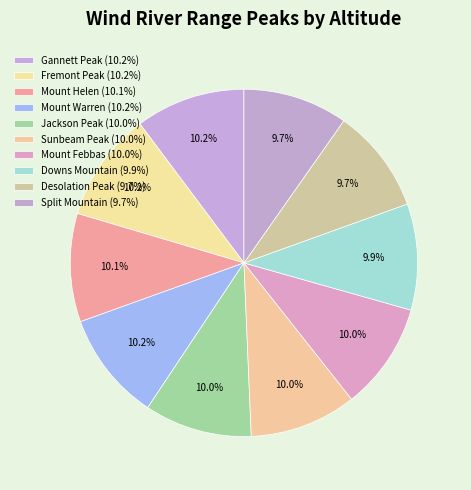

What is the smallest slice in the pie chart?

Desolation Peak